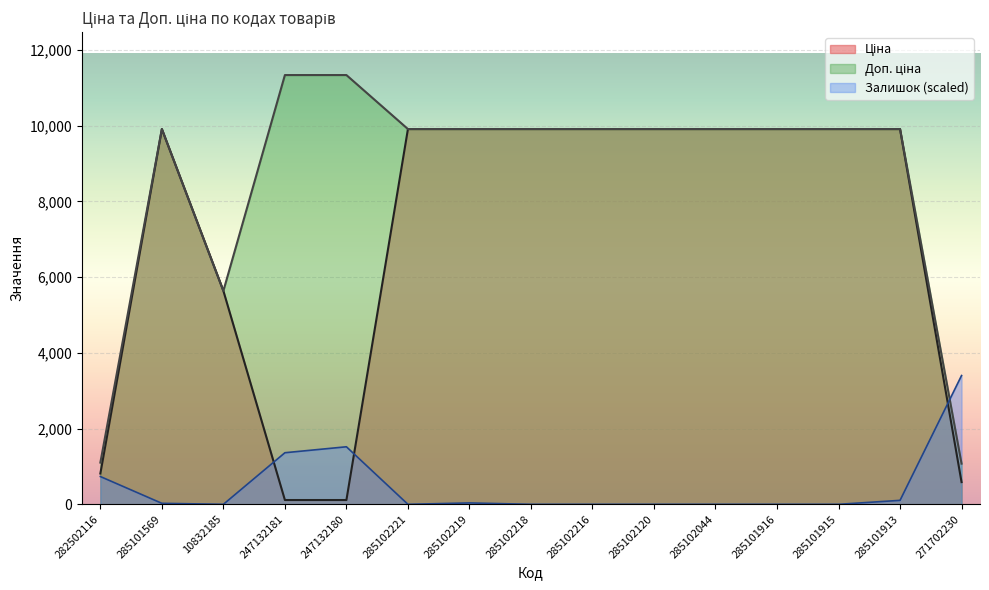

What is the value of the Залишок point at the 2nd from the left?

26.2